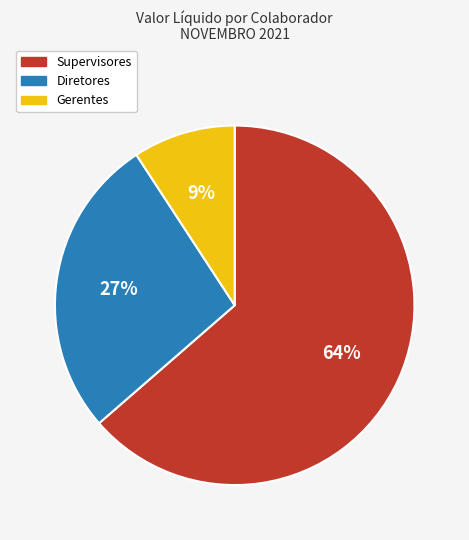

Does any single category account for the majority?

Yes